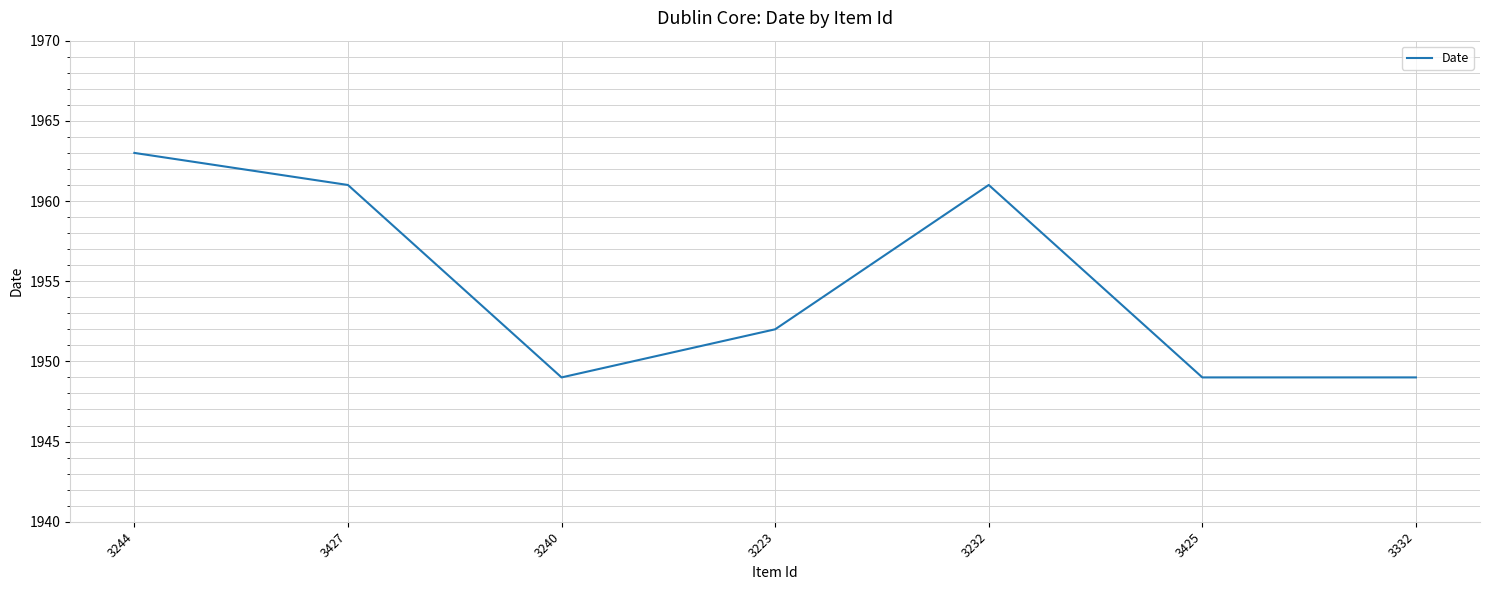

At which category does the data reach its first local peak?

3232